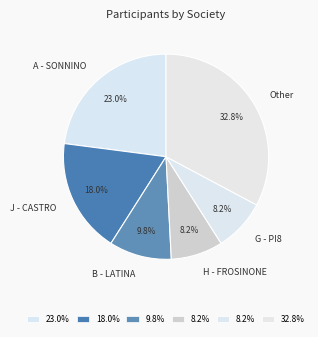

Between J - CASTRO and A - SONNINO, which is larger?

A - SONNINO